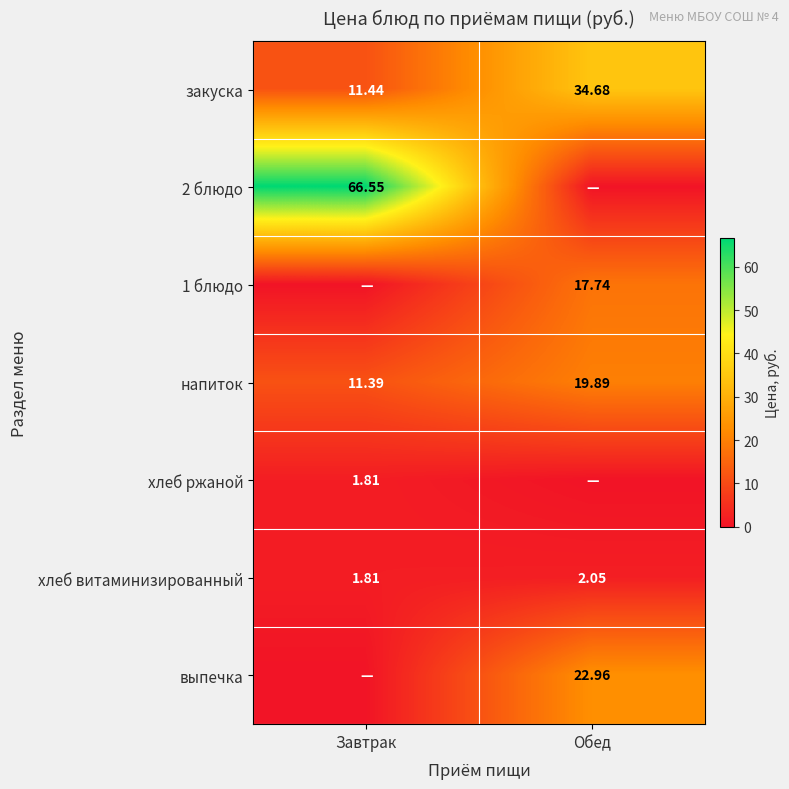

Which category has the lowest value in the закуска series?

Завтрак